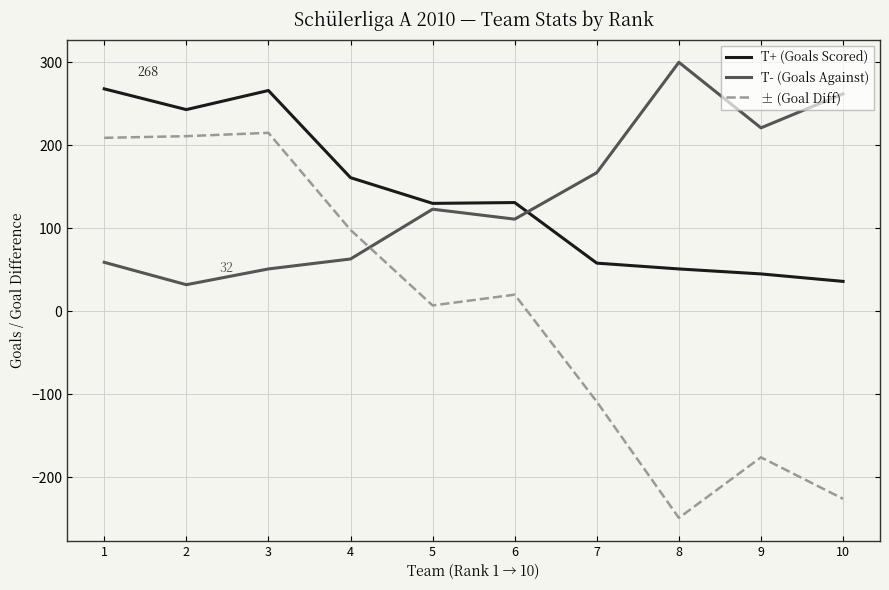

At which category does the chart reach its peak across all series?

8